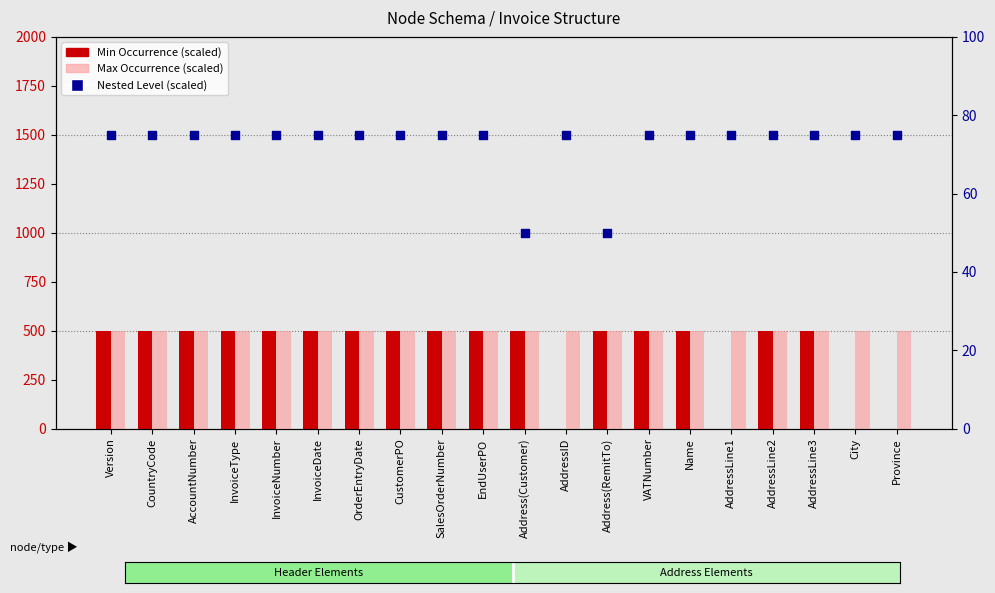

Which series has the largest total across all categories?

Max Occurrence